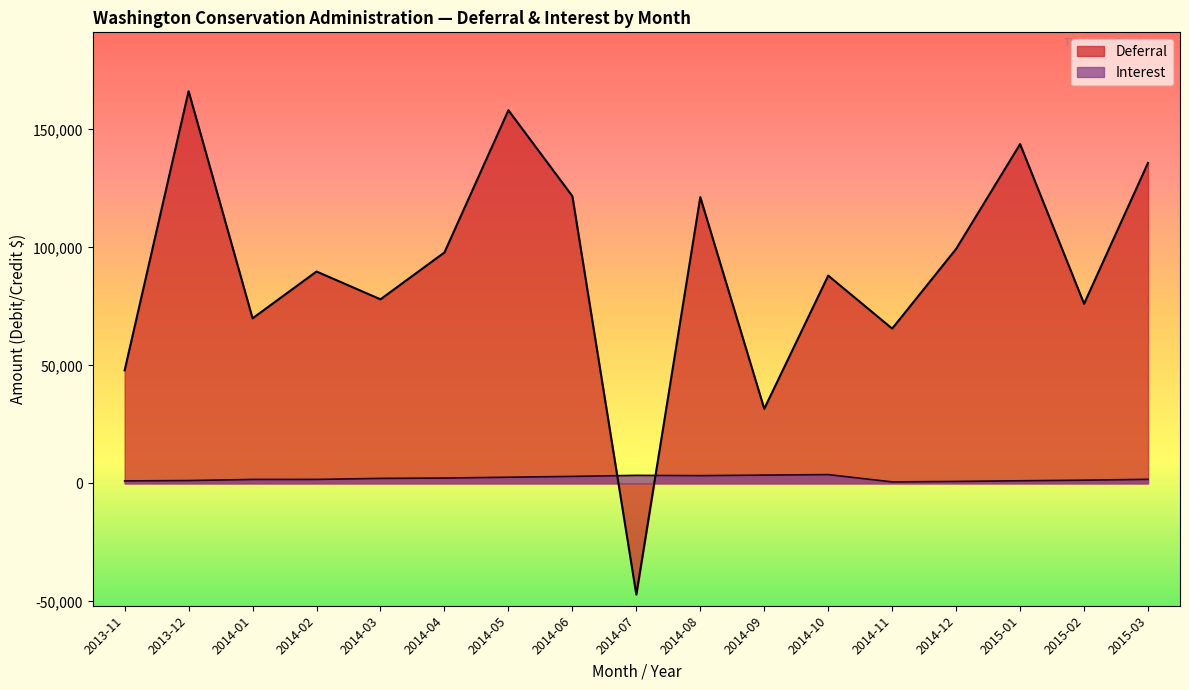

At which label does Interest reach its peak?

2014-10